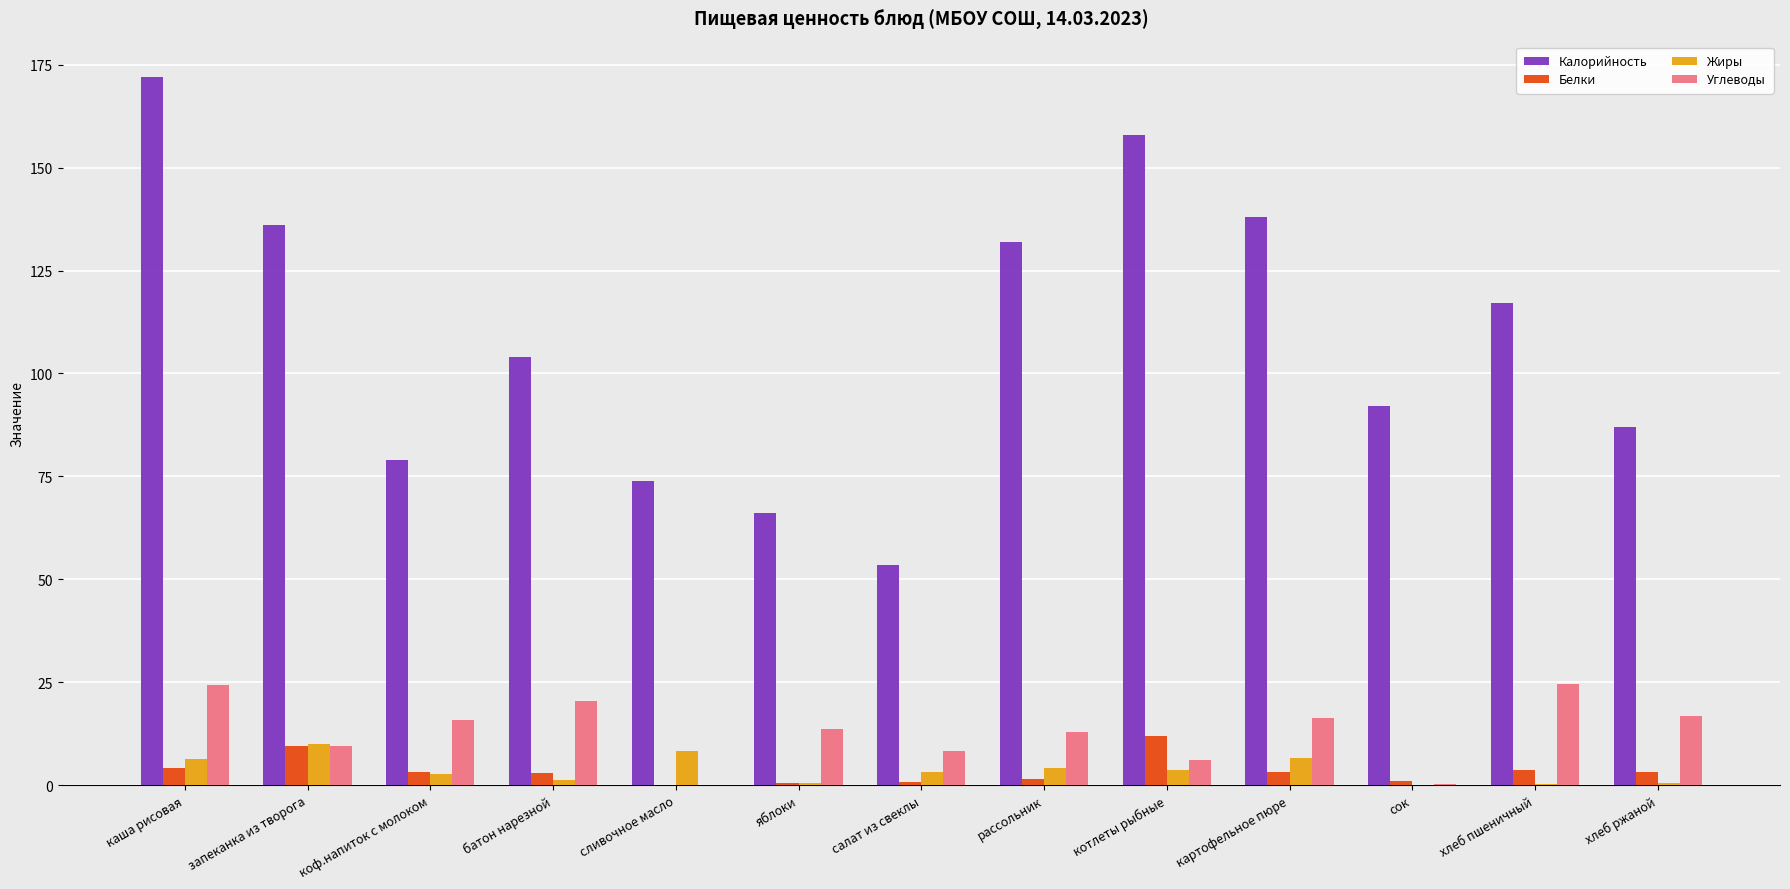

How many series are shown in this chart?

4